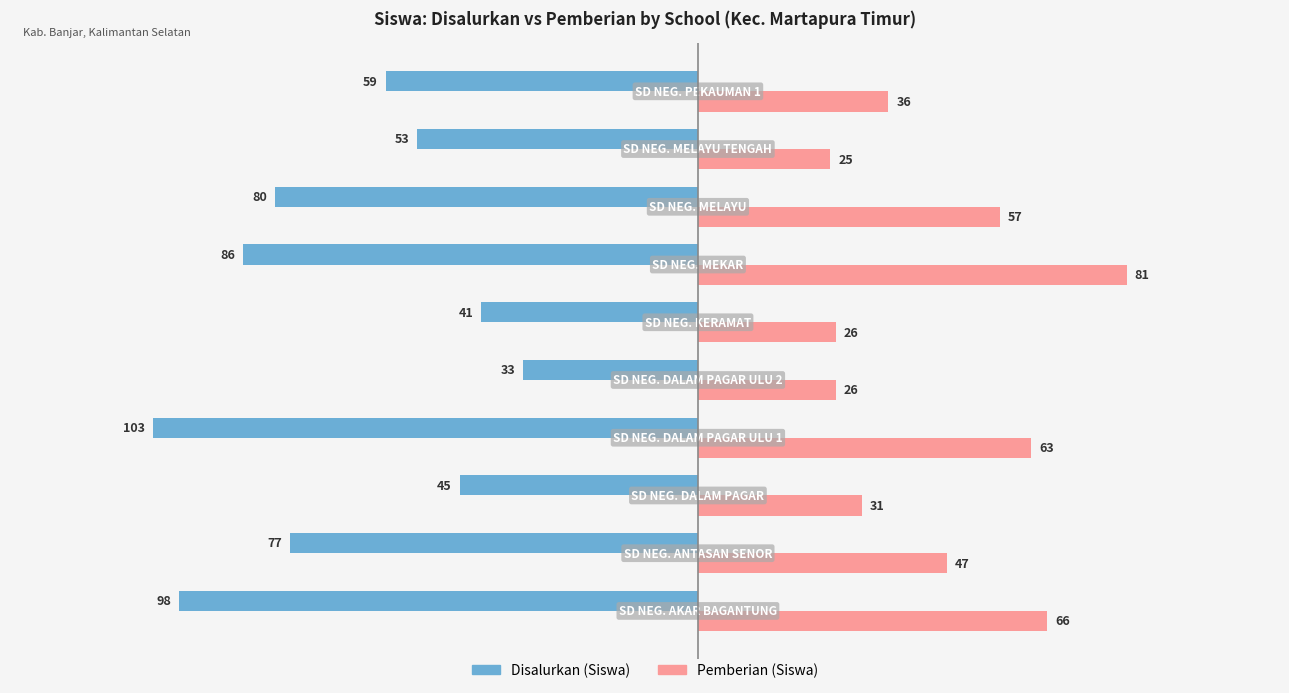

What is the smallest value displayed?

-103